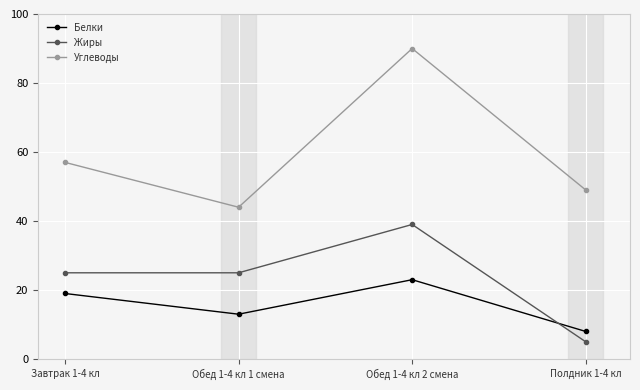

What value does the Жиры series have at Обед 1-4 кл 2 смена?

39